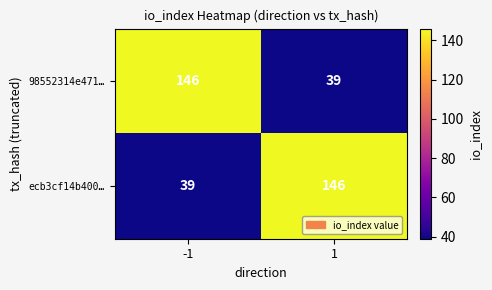

What is the total value across all series at 1?

185